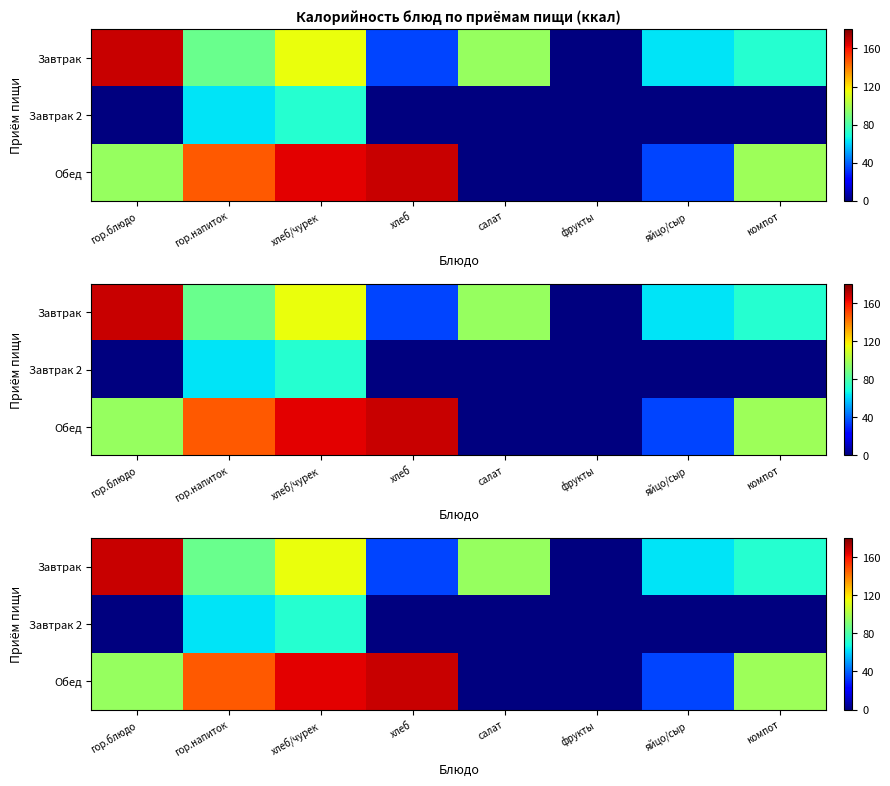

Which category has the highest value across all series?

гор.блюдо